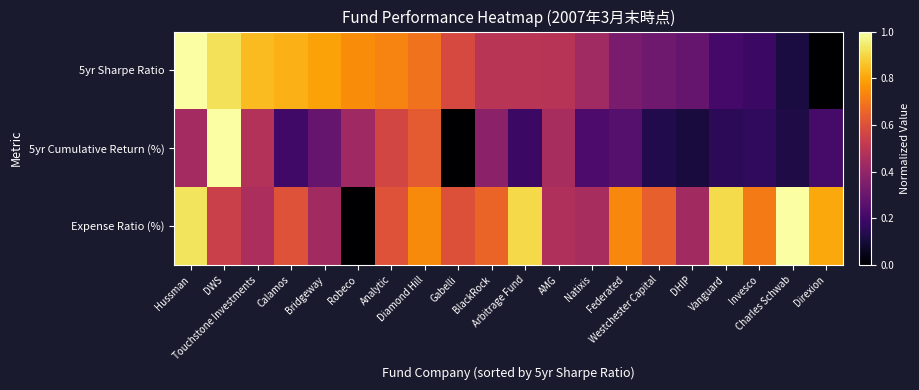

Between BlackRock and Natixis, which series saw the biggest shift?

Expense Ratio (%)